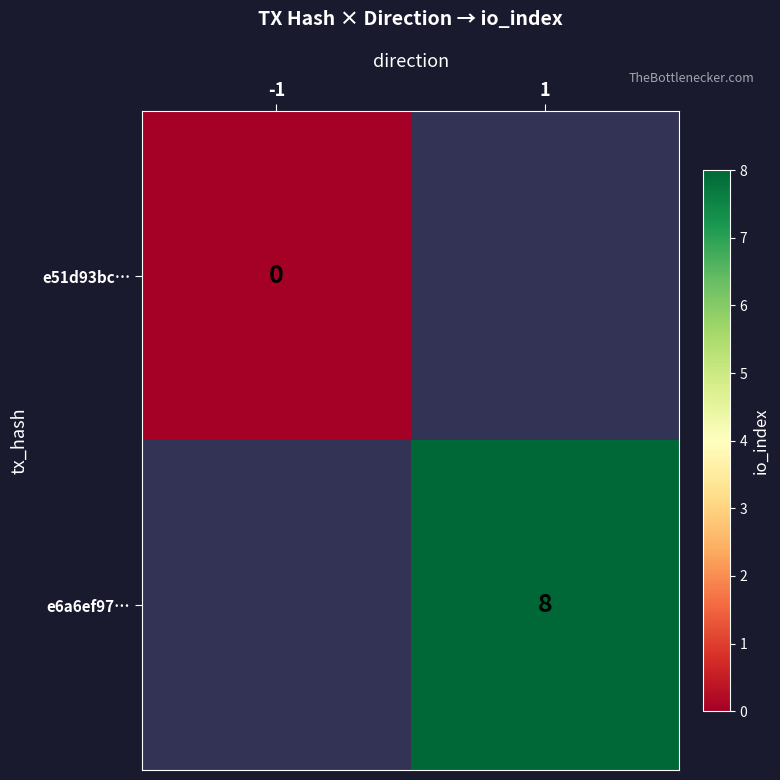

True or false: e6a6ef97… has a value of 8 at 1.

True